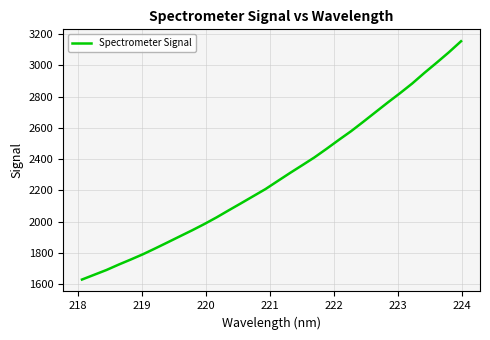

True or false: the data has more than 1 interior local peaks.

False